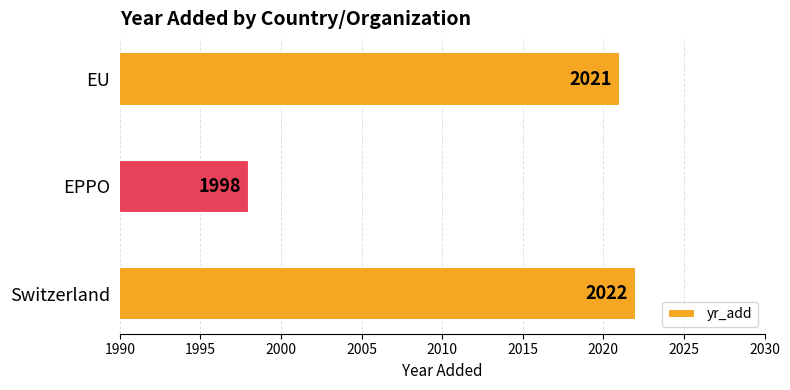

Rank the categories by value from lowest to highest.

EPPO, EU, Switzerland